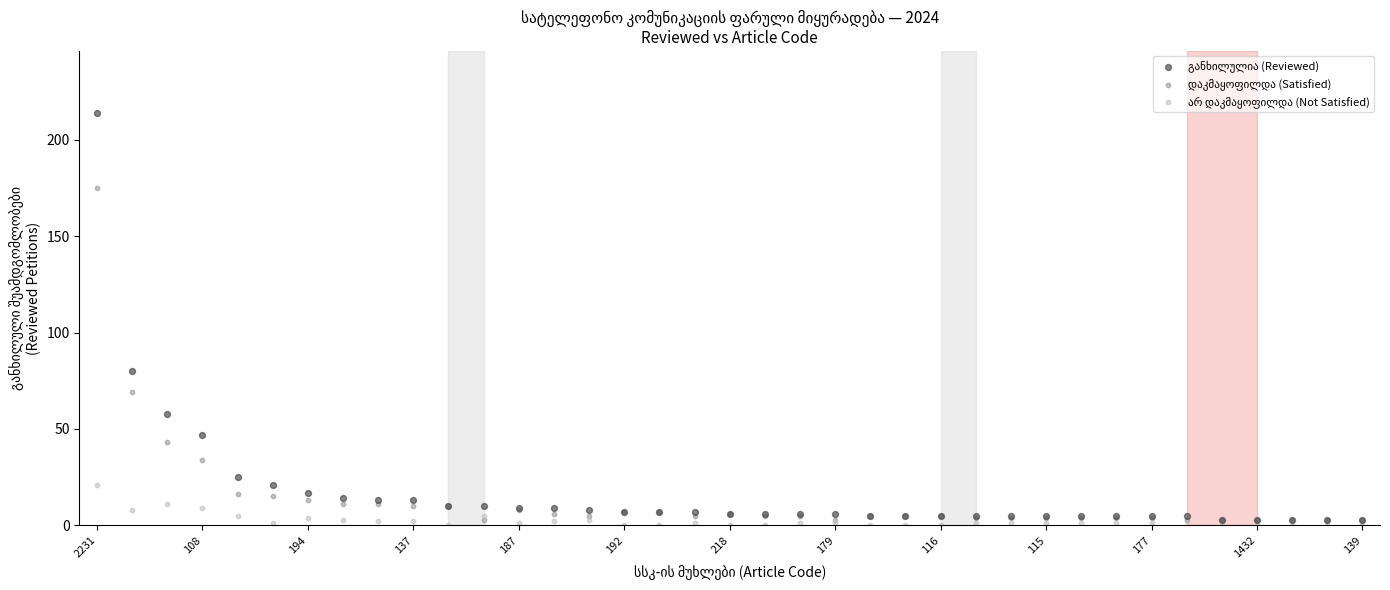

Across all series, what Y value is closest to 107?

80